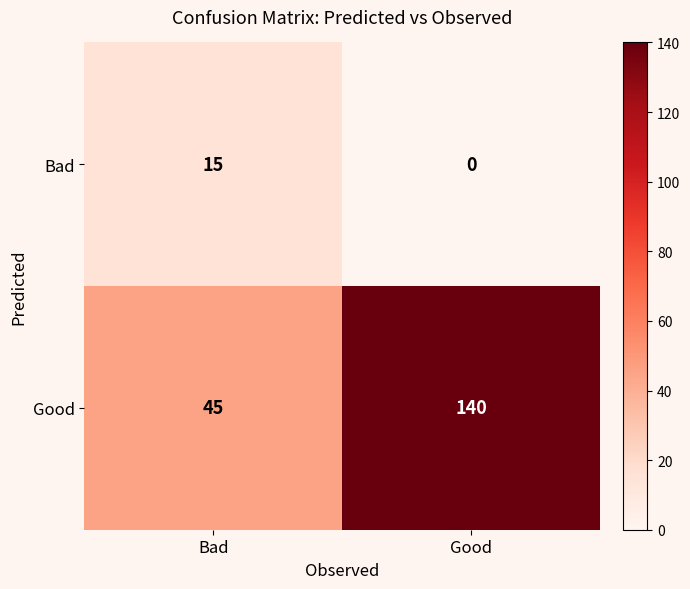

At which category does the chart reach its minimum across all series?

Good